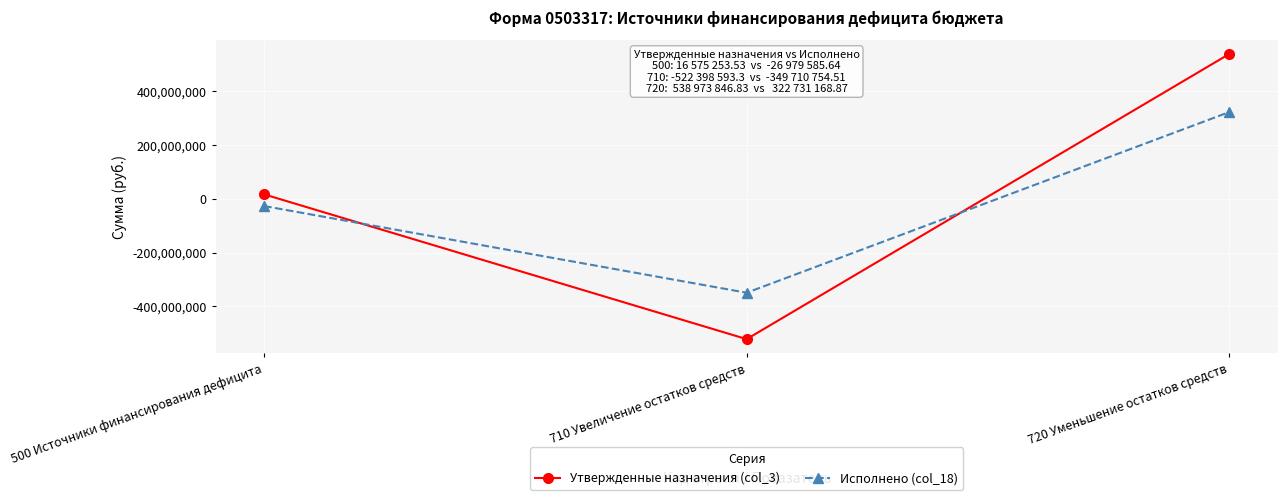

What is the difference between the maximum and minimum values in the Исполнено (col_18) series?

672441923.4